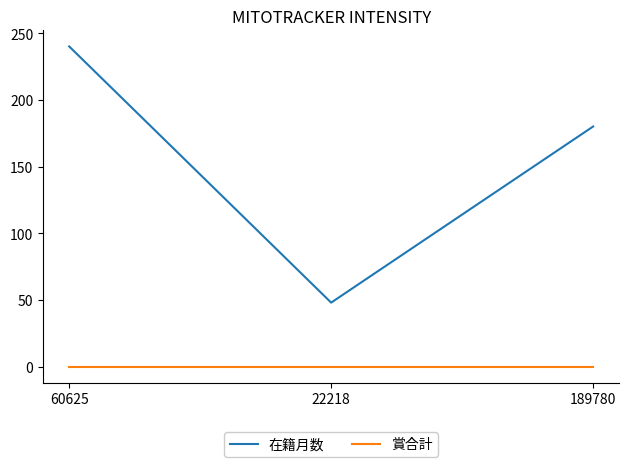

Rank the series by their maximum value, from highest to lowest.

在籍月数, 賞合計